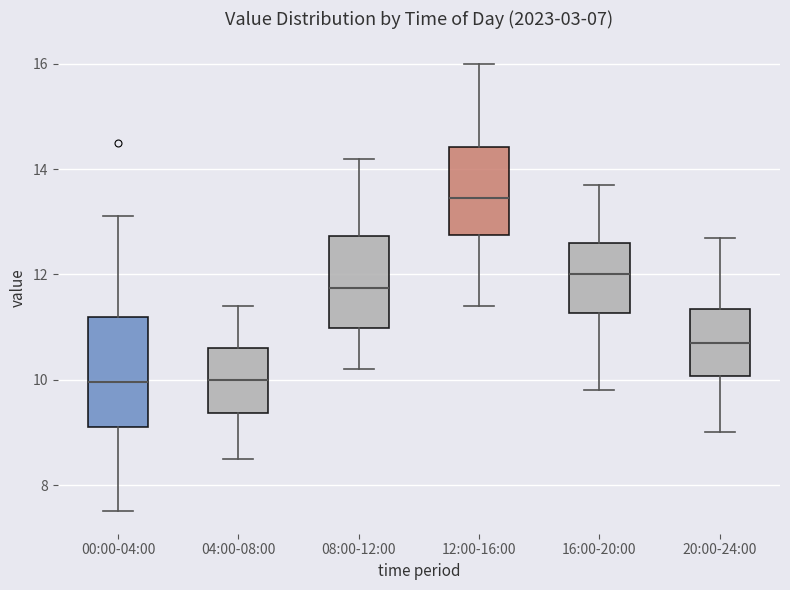

Reading left to right, transcribe this box plot: for each box, give where its median line is, the range the box spans, and where its two whiskers end, as read against the y-axis. The values are not printed on the chart, so give them approximately, as read against the axis.

00:00-04:00: median 10.0, box 9.2 to 11.2, whiskers 7.6 to 13.2
04:00-08:00: median 10.0, box 9.4 to 10.6, whiskers 8.6 to 11.4
08:00-12:00: median 11.8, box 11.0 to 12.8, whiskers 10.2 to 14.2
12:00-16:00: median 13.4, box 12.8 to 14.4, whiskers 11.4 to 16.0
16:00-20:00: median 12.0, box 11.2 to 12.6, whiskers 9.8 to 13.8
20:00-24:00: median 10.8, box 10.0 to 11.4, whiskers 9.0 to 12.8